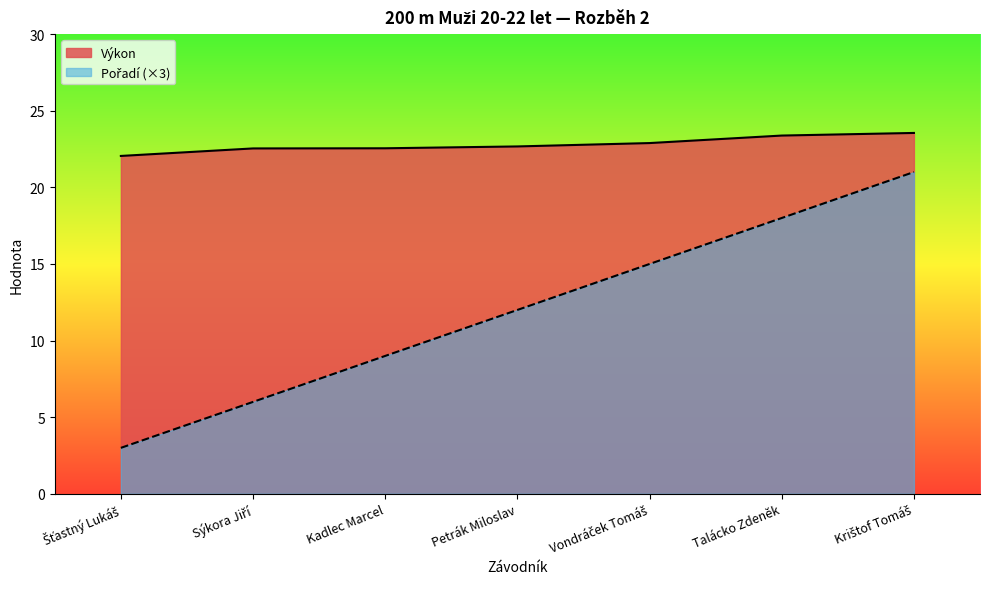

Which series changed the most between Sýkora Jiří and Kadlec Marcel?

Pořadí